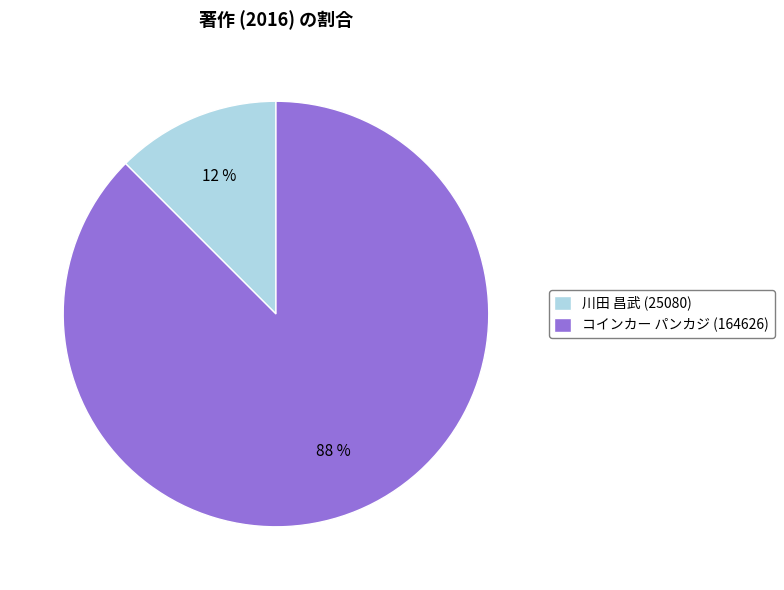

To the nearest percent, what is the average slice percentage?

50%